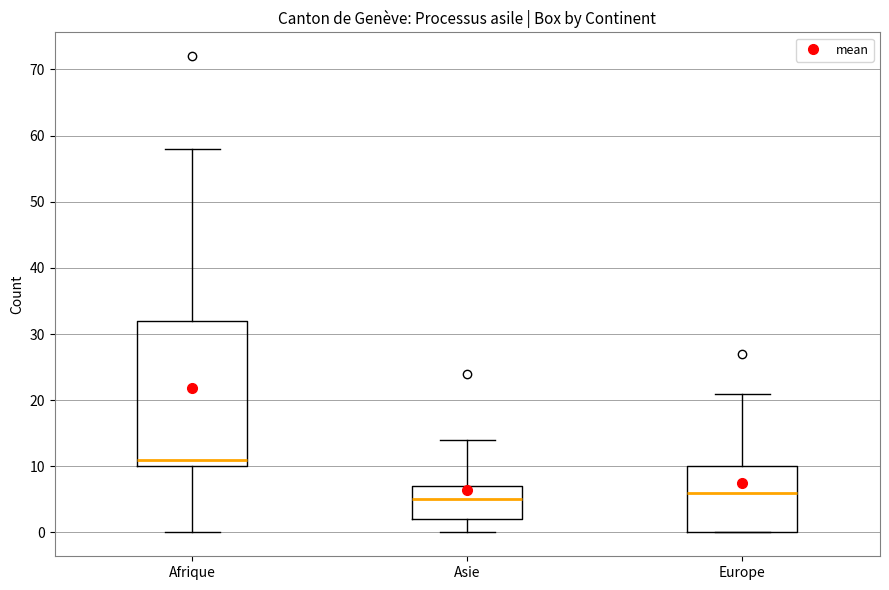

Which box has the lowest median line?

Asie